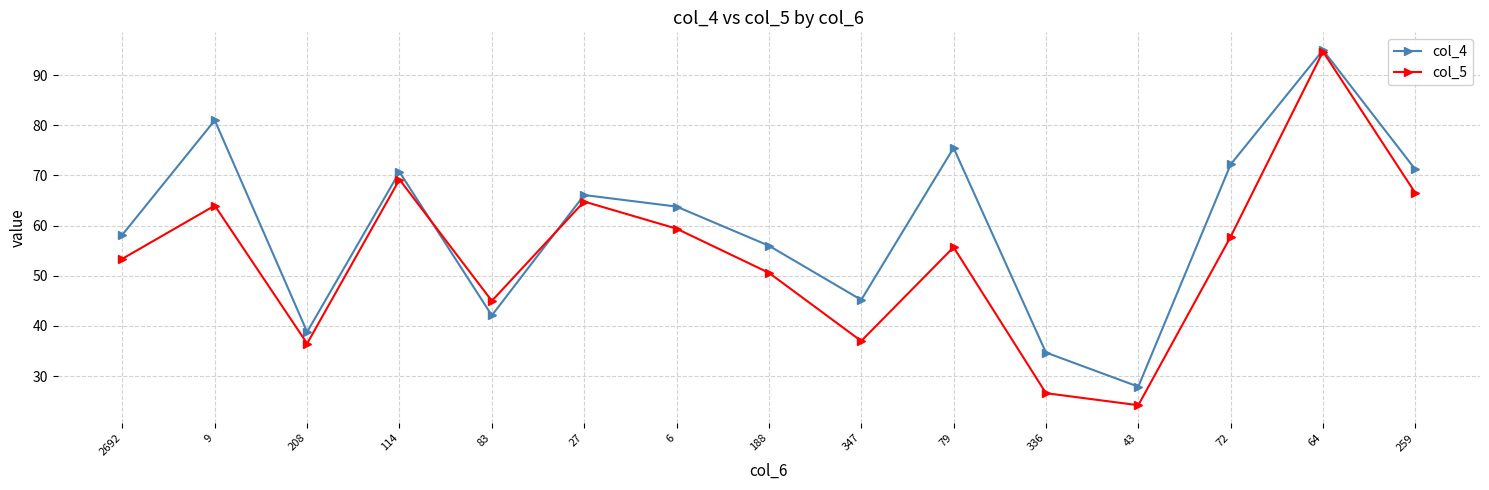

How many interior local valleys does the col_4 series have?

4